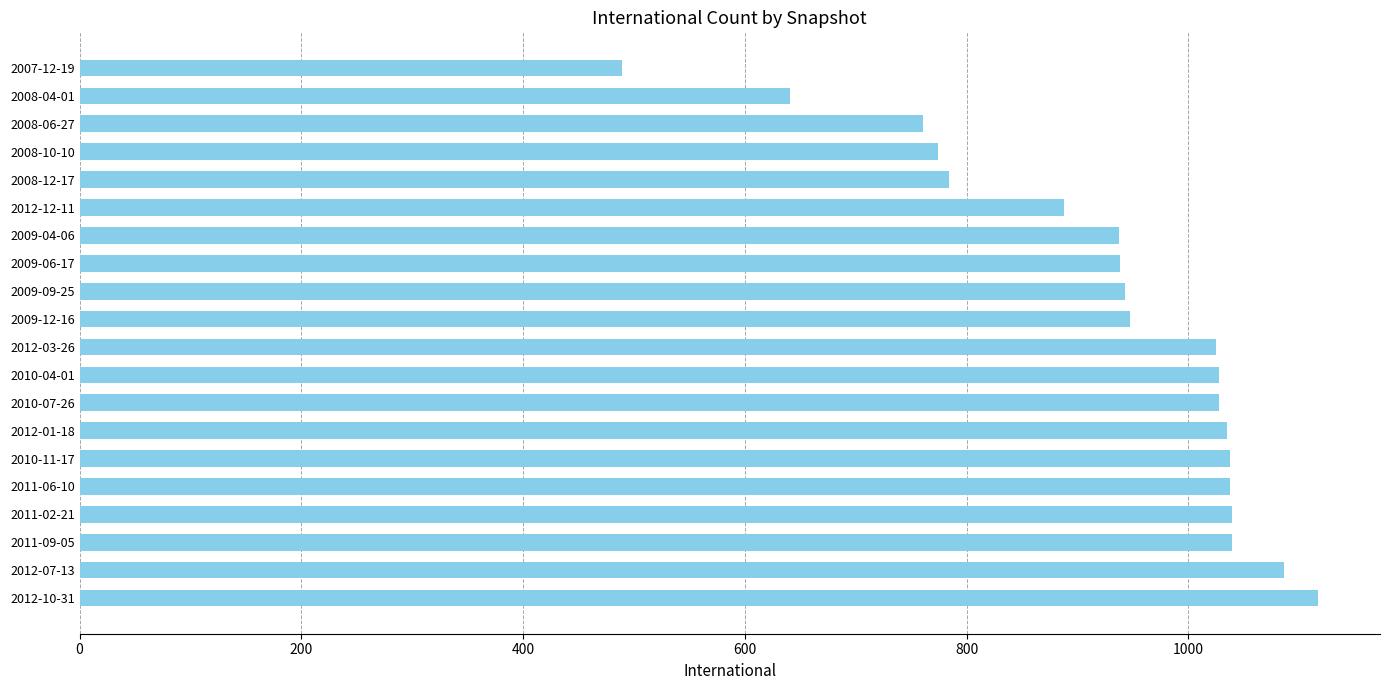

What is the sum of the values at 2008-12-17 and 2007-12-19?

1273